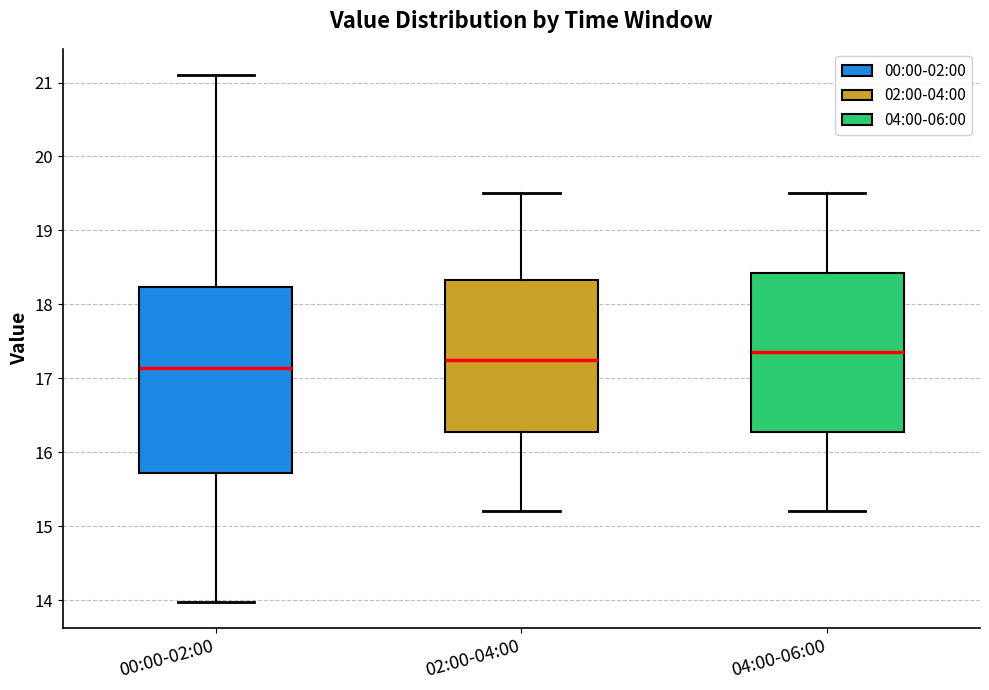

Which box's median line is the lowest?

00:00-02:00